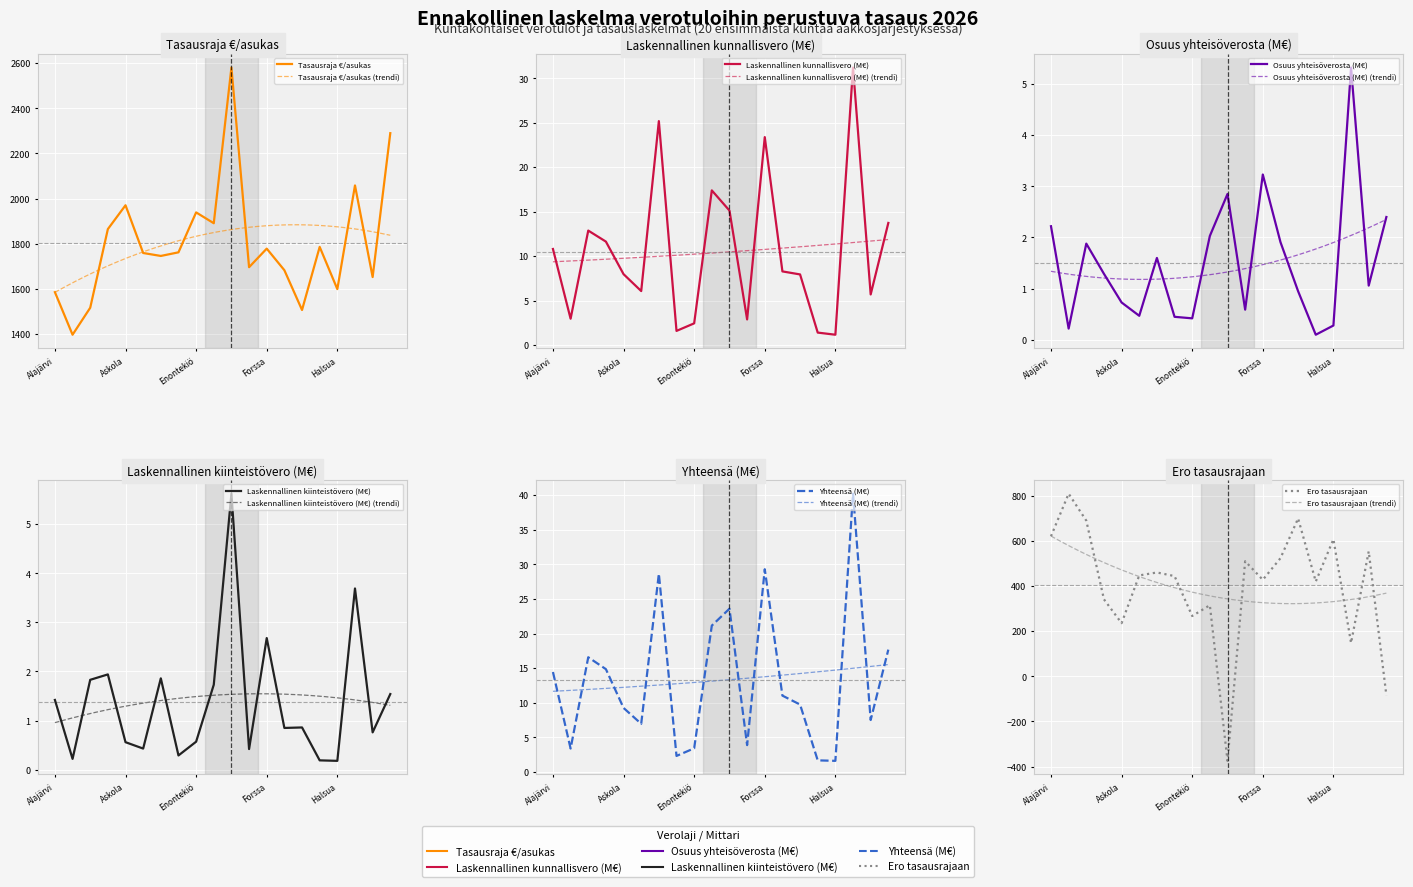

At which label is Laskennallinen kiinteistövero (M€) closest to 2?

Asikkala